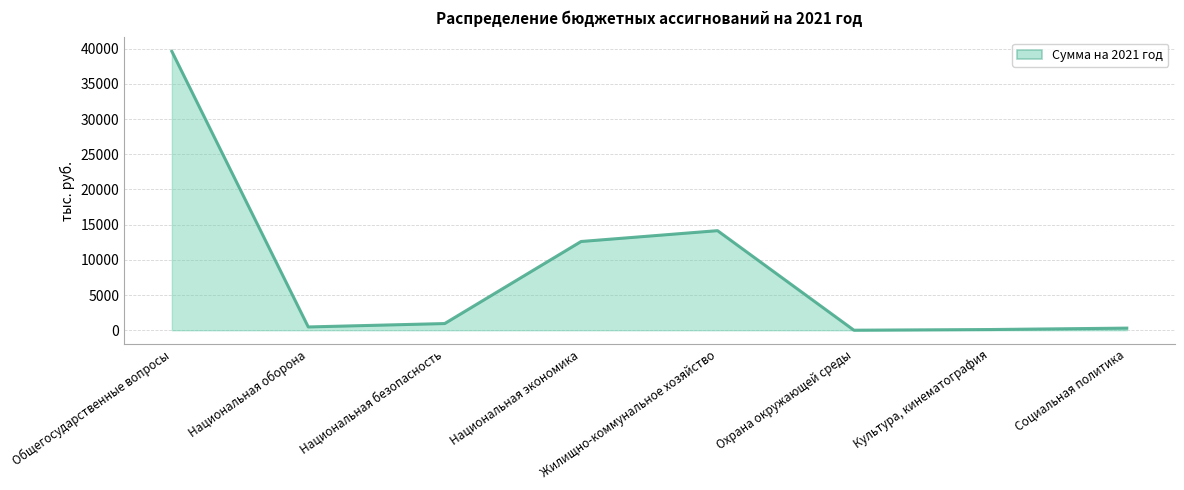

How many interior local peaks (higher than both neighbors) does the data have?

1